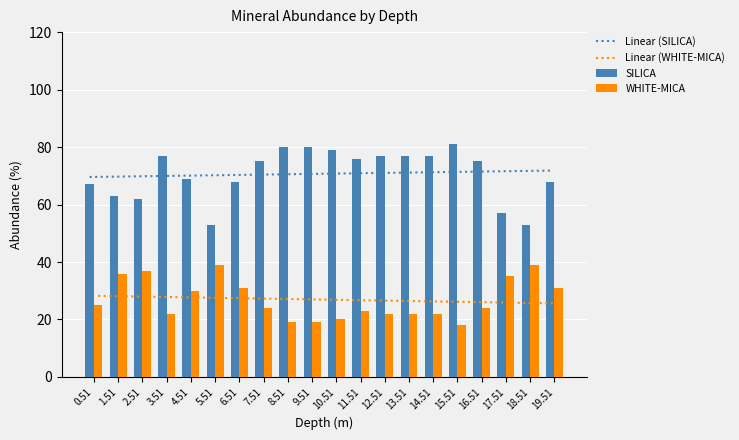

List the series in order of their peak value, highest first.

SILICA, Linear (SILICA), WHITE-MICA, Linear (WHITE-MICA)